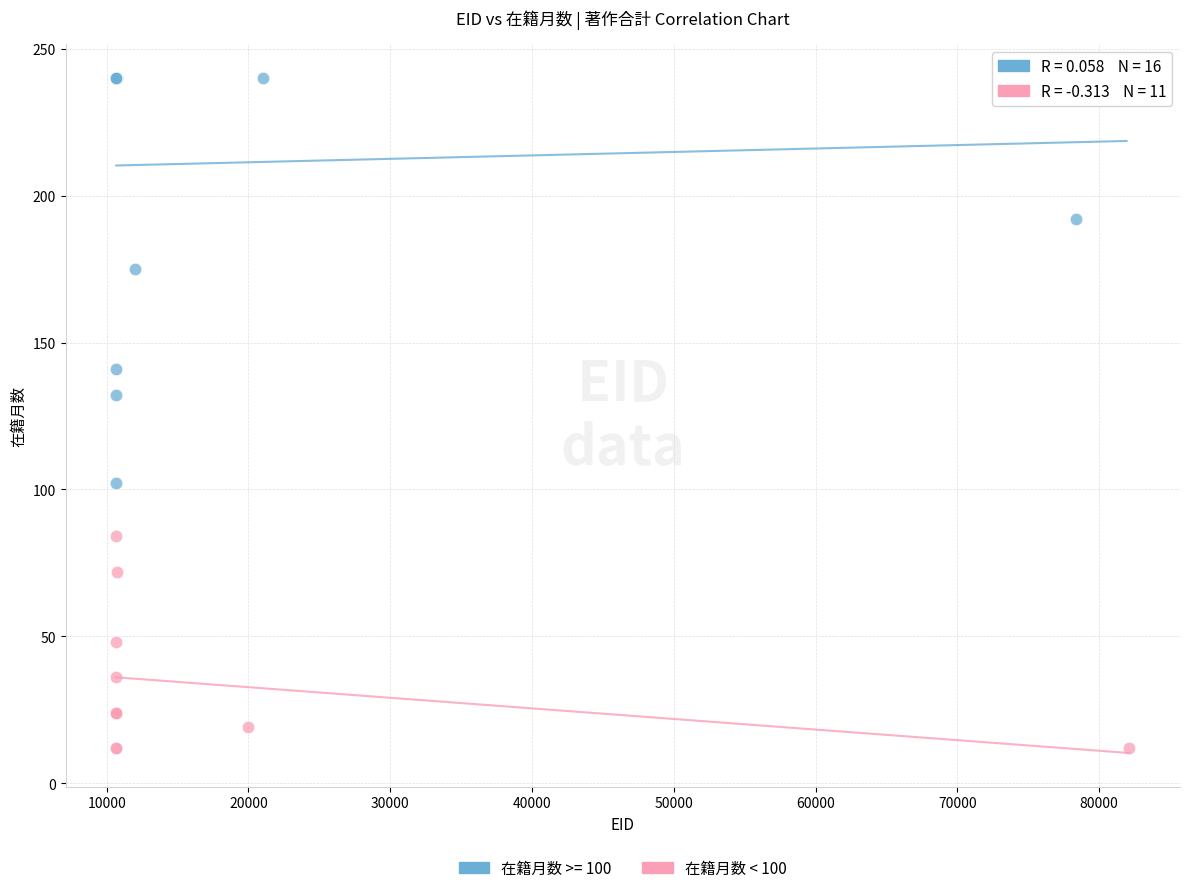

Which series has the largest Y range (max minus min)?

在籍月数 >= 100